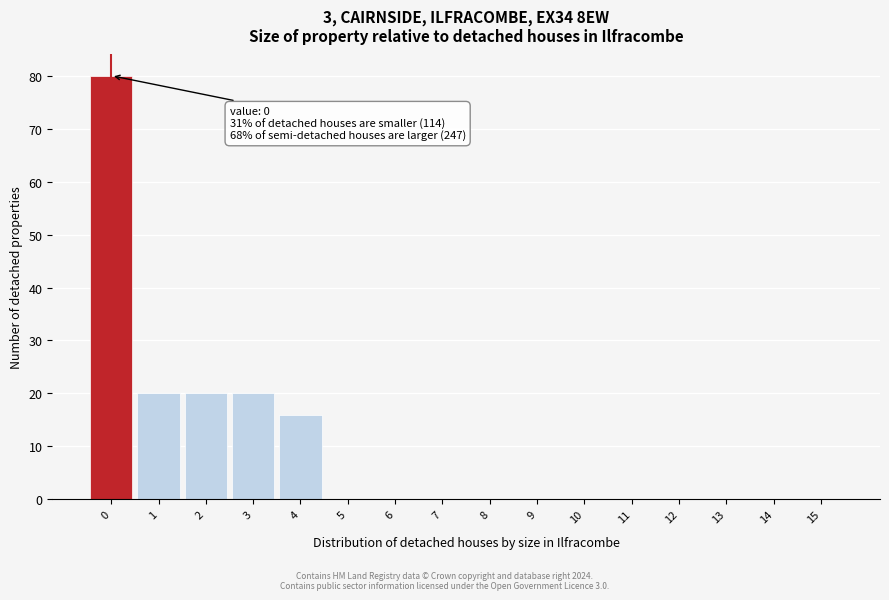

What is the sum of the values at 8 and 2?

20